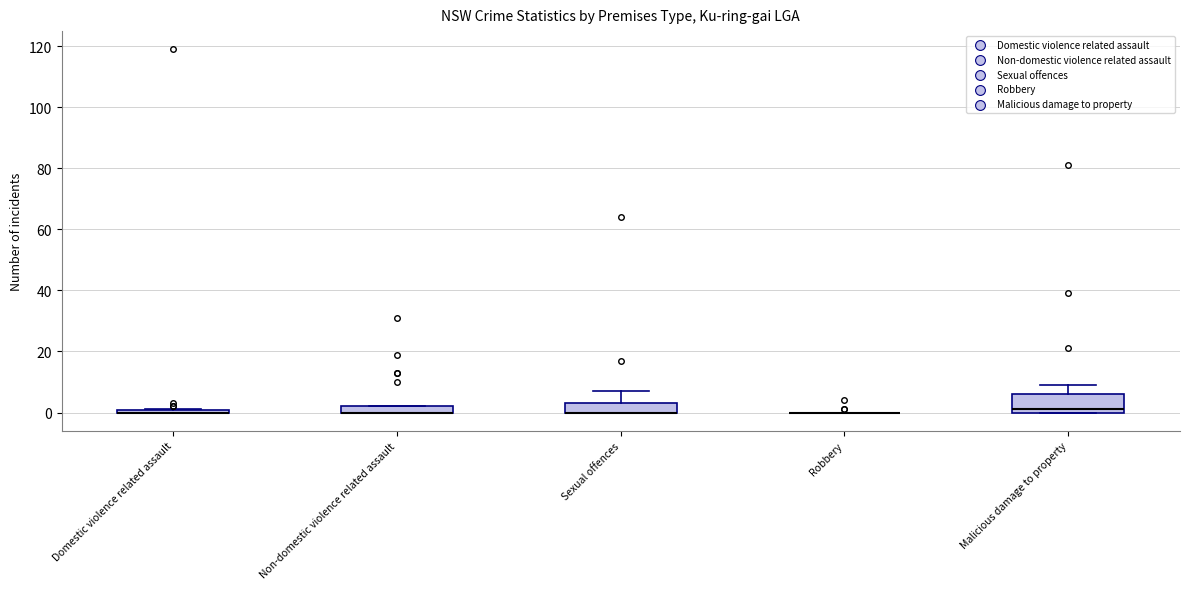

Where does the upper whisker of the box for Sexual offences end on the y-axis? The values are not printed on the chart, so give them approximately, as read against the axis.

8